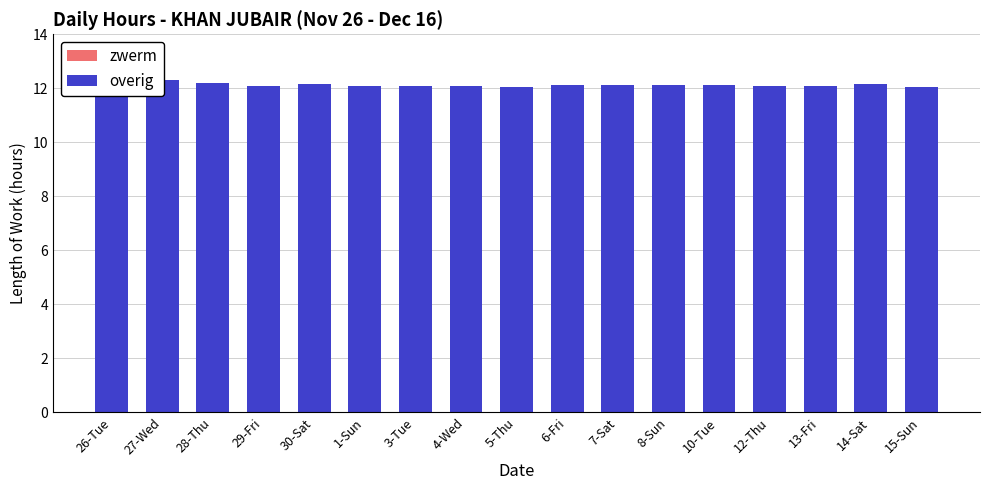

How many groups of bars are there?

17